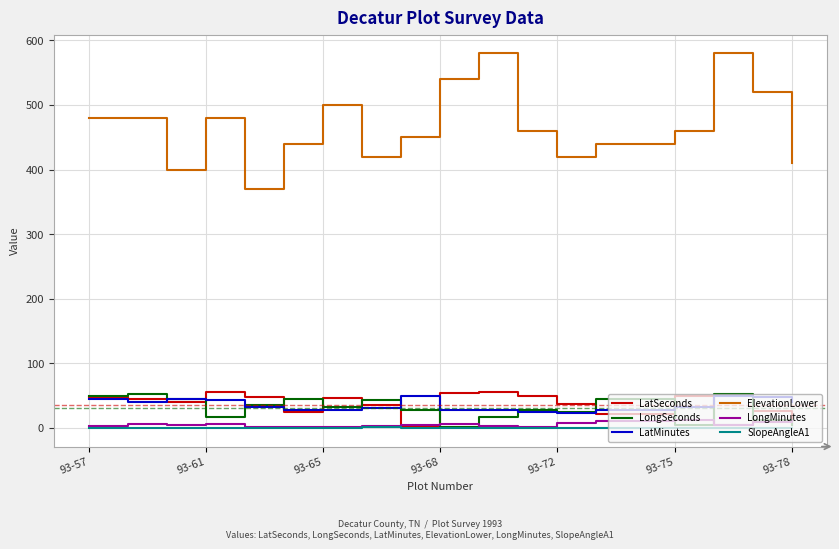

Which series has the largest total across all categories?

ElevationLower